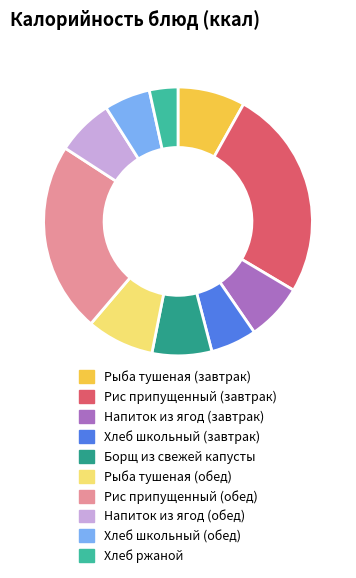

How many slices are in this pie chart?

10